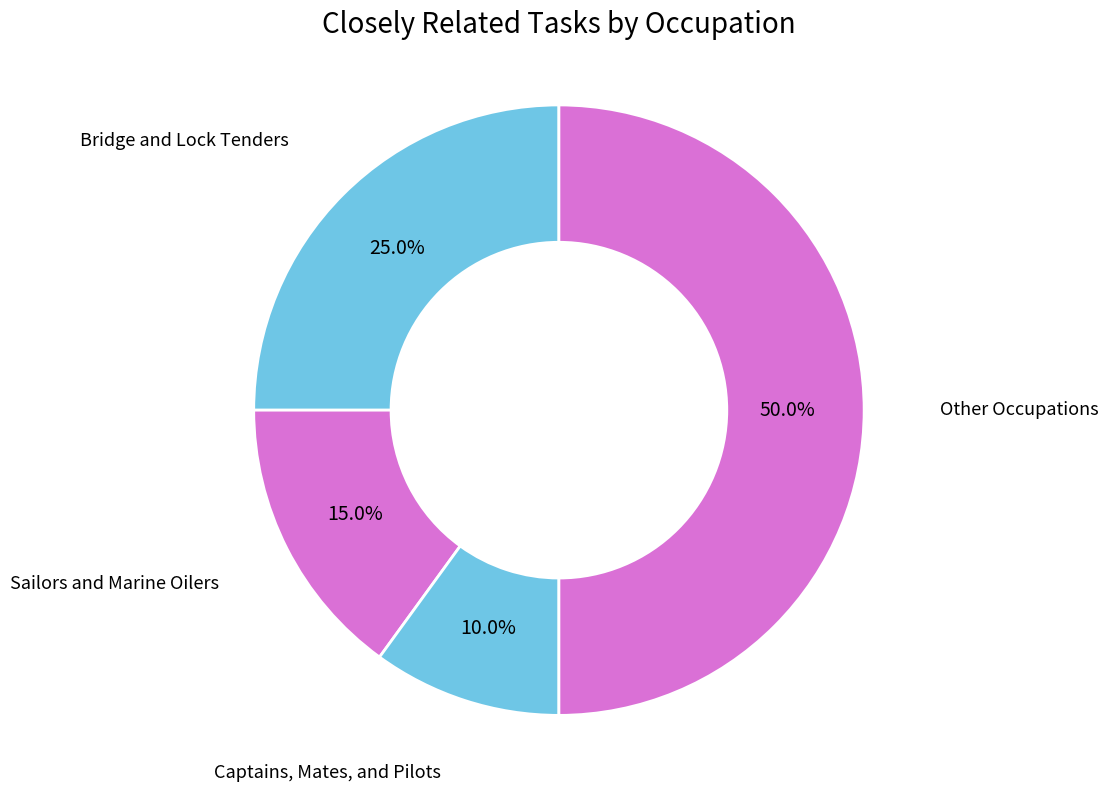

Approximately how many times larger is the value at Captains, Mates, and Pilots compared to Sailors and Marine Oilers?

0.7